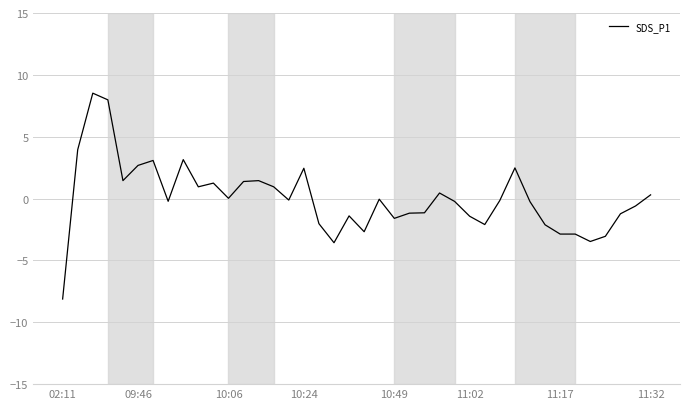

What is the difference between the maximum and minimum values?

16.6